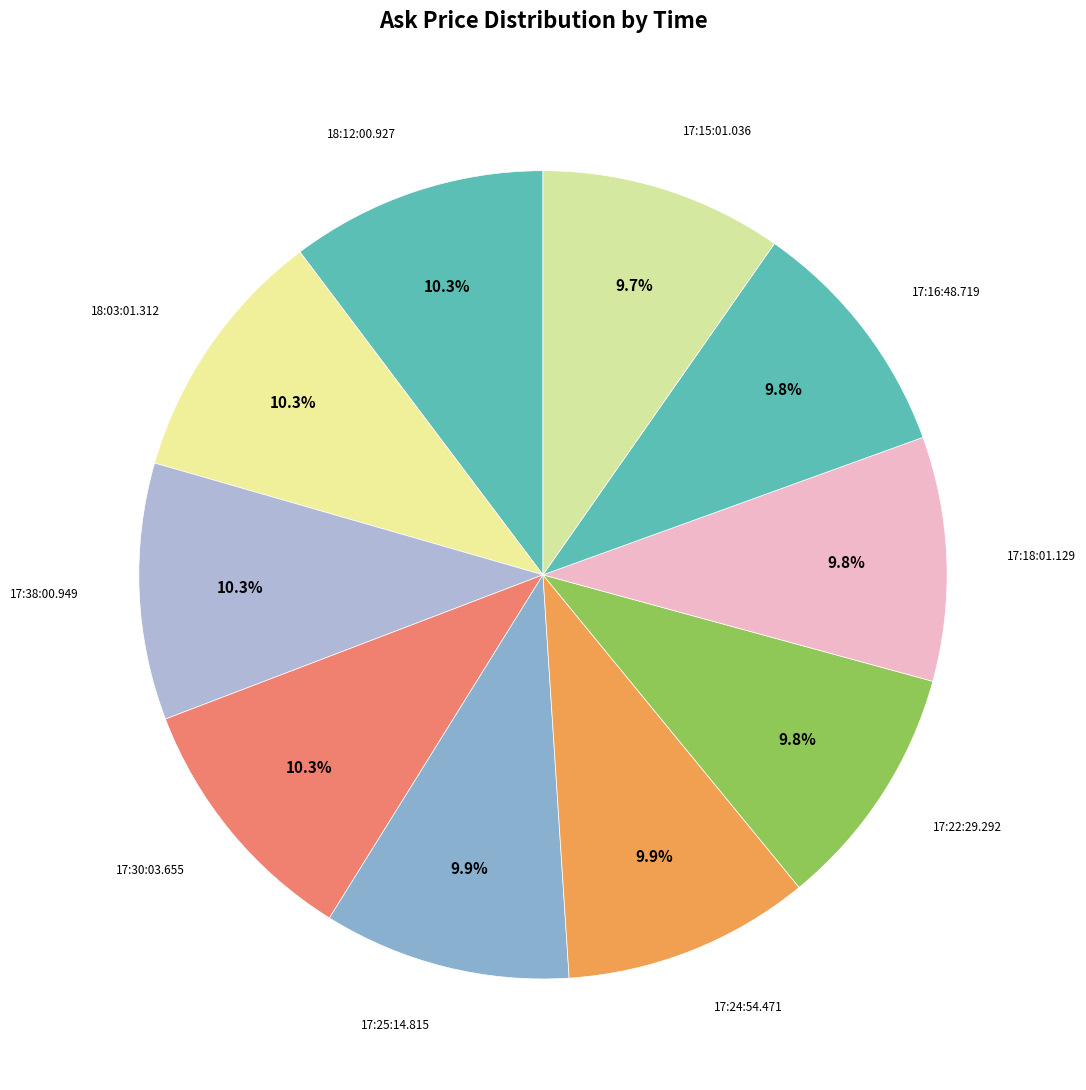

How many segments does this pie chart have?

10